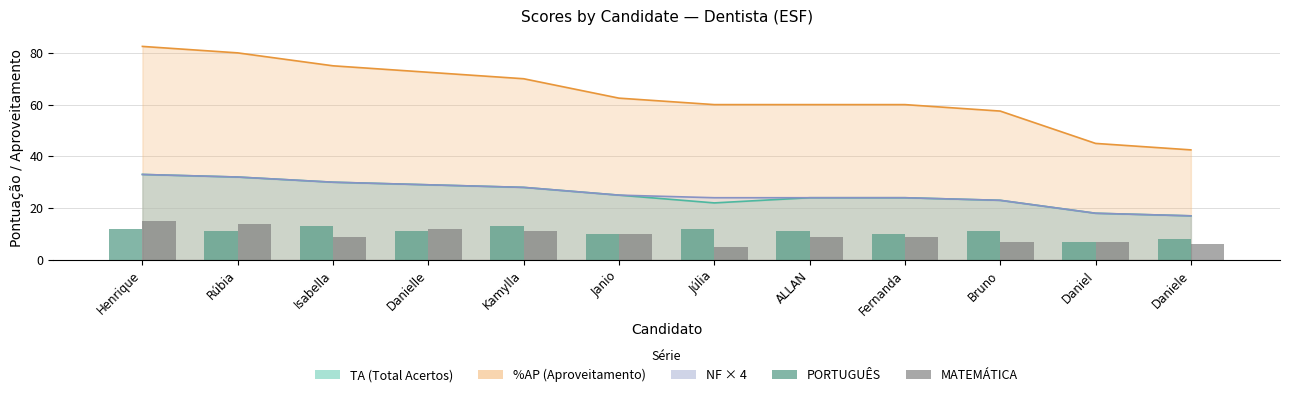

What is the difference between the PORTUGUÊS values at Bruno and Isabella?

2